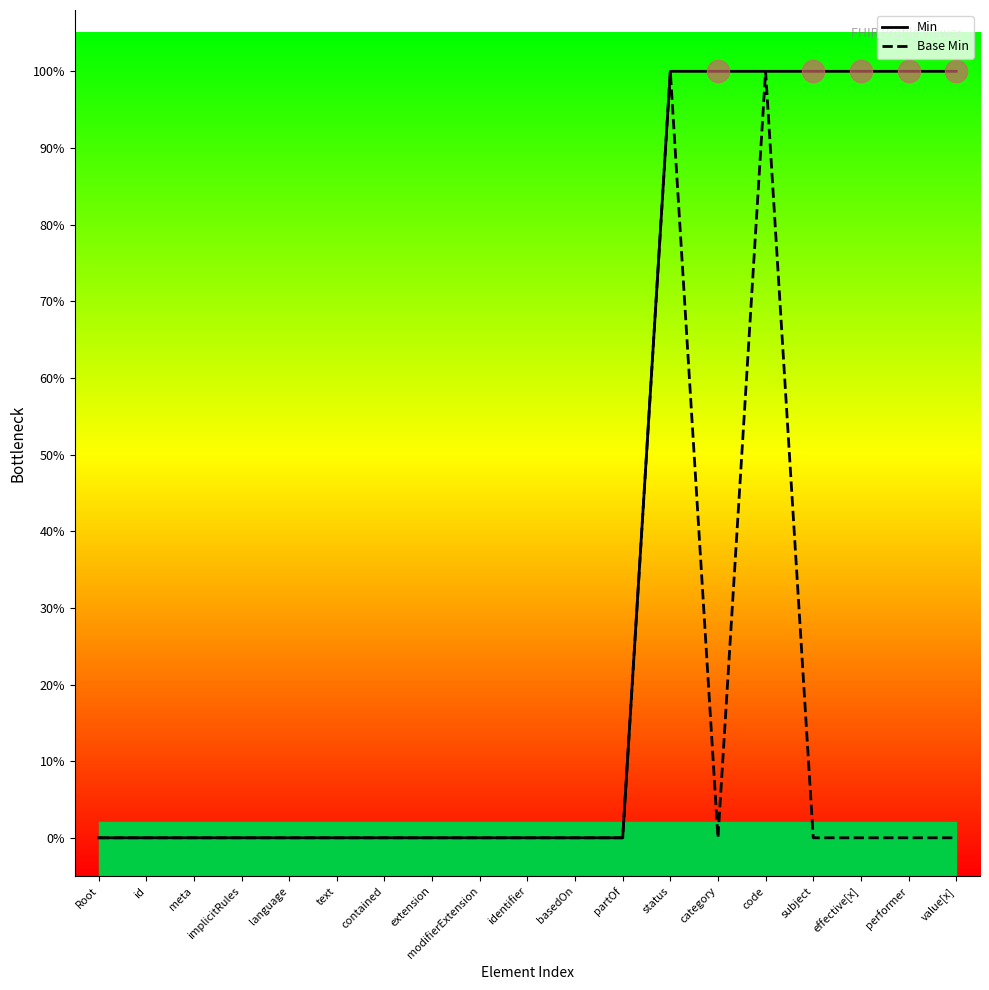

Reading left to right, list all the values displayed in this chart.

Min: Root=0	id=0	meta=0	implicitRules=0	language=0	text=0	contained=0	extension=0	modifierExtension=0	identifier=0	basedOn=0	partOf=0	status=1	category=1	code=1	subject=1	effective[x]=1	performer=1	value[x]=1
Base Min: Root=0	id=0	meta=0	implicitRules=0	language=0	text=0	contained=0	extension=0	modifierExtension=0	identifier=0	basedOn=0	partOf=0	status=1	category=0	code=1	subject=0	effective[x]=0	performer=0	value[x]=0